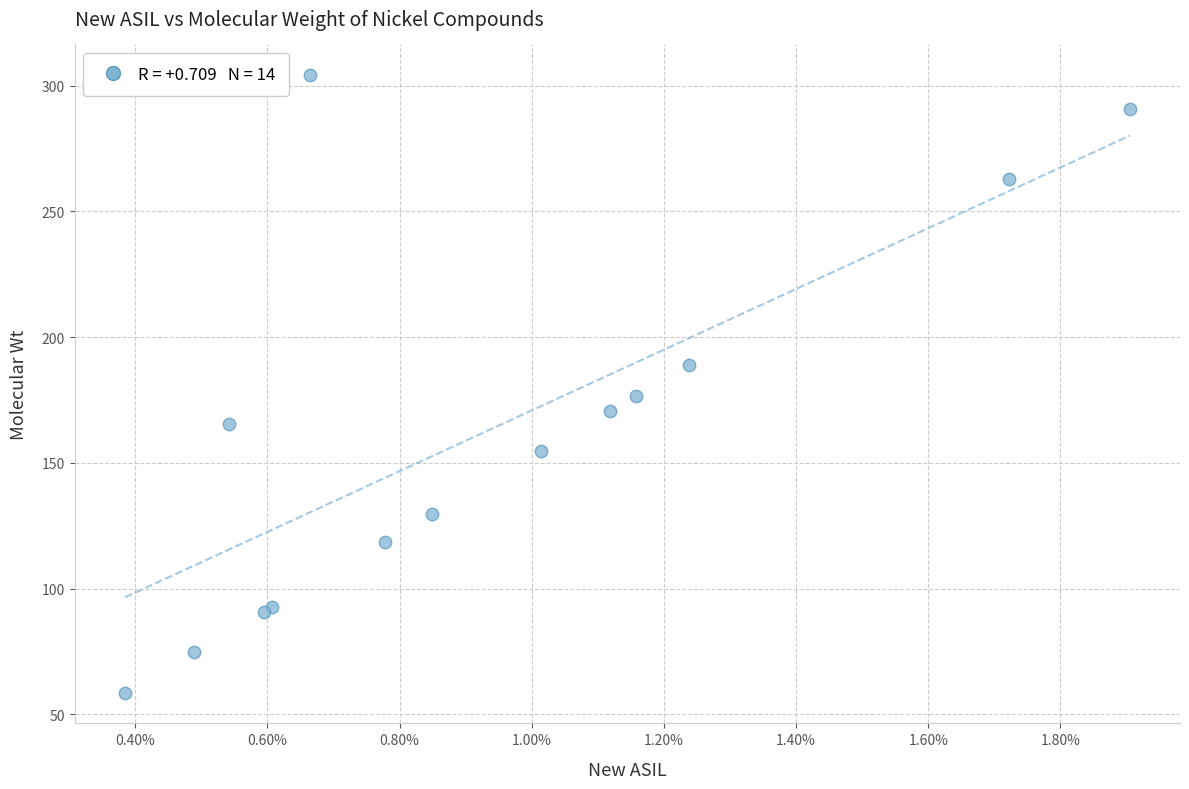

What Y value in the scatter plot is closest to 181?

176.8